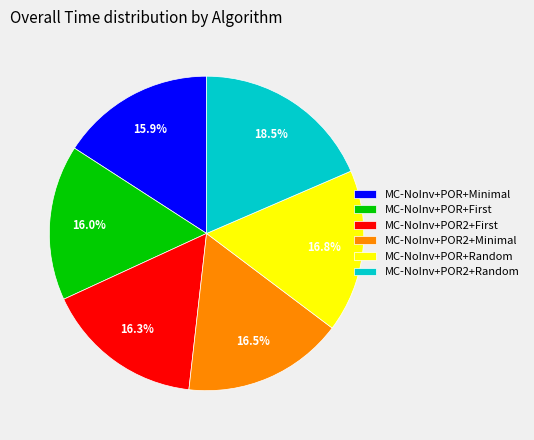

To the nearest percent, what percentage of the pie is MC-NoInv+POR+Minimal?

16%